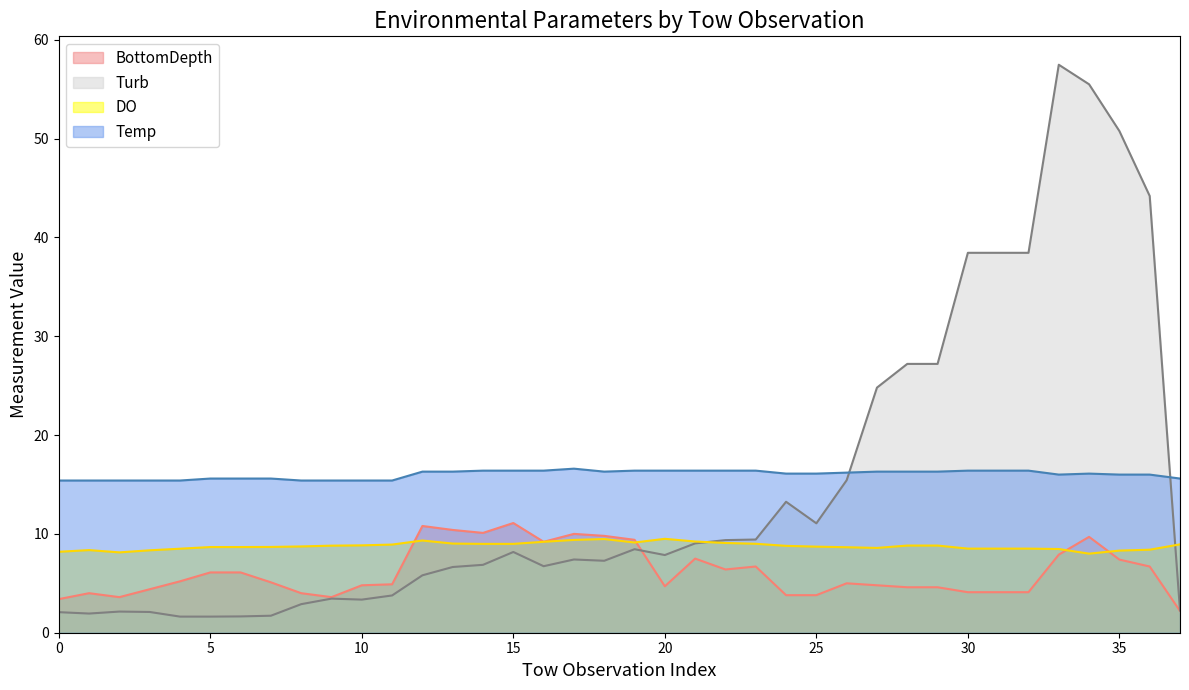

What is the difference between the second highest and second lowest values in the BottomDepth series?

7.4